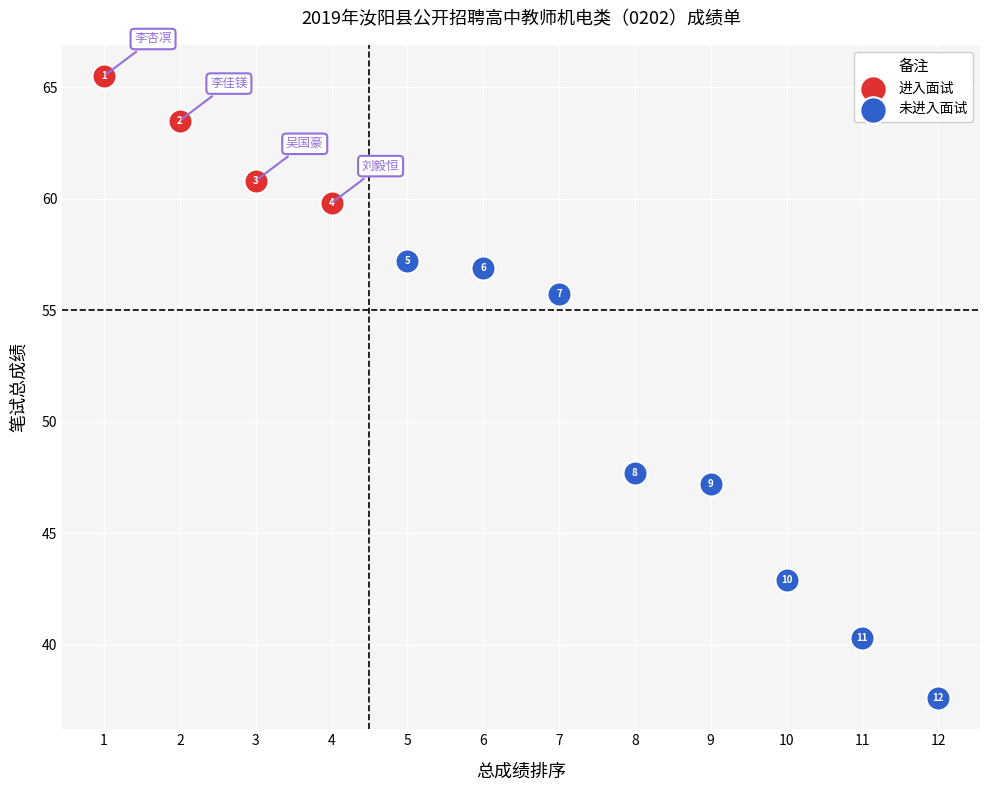

Which series reaches the minimum Y coordinate?

未进入面试